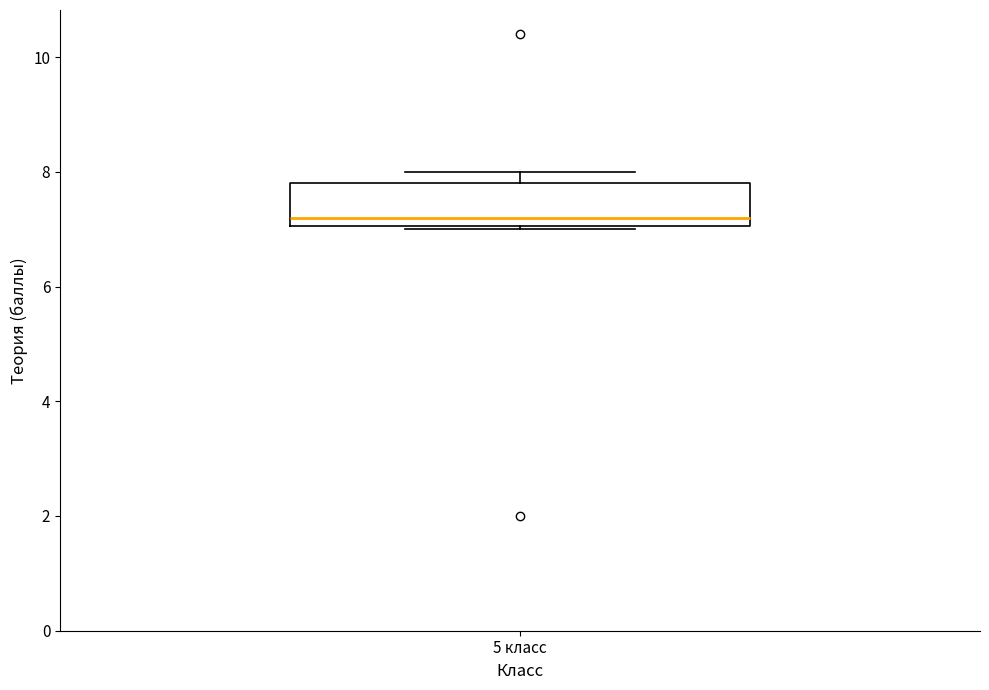

Where is the upper edge of the box for 5 класс on the y-axis? The values are not printed on the chart, so give them approximately, as read against the axis.

7.8